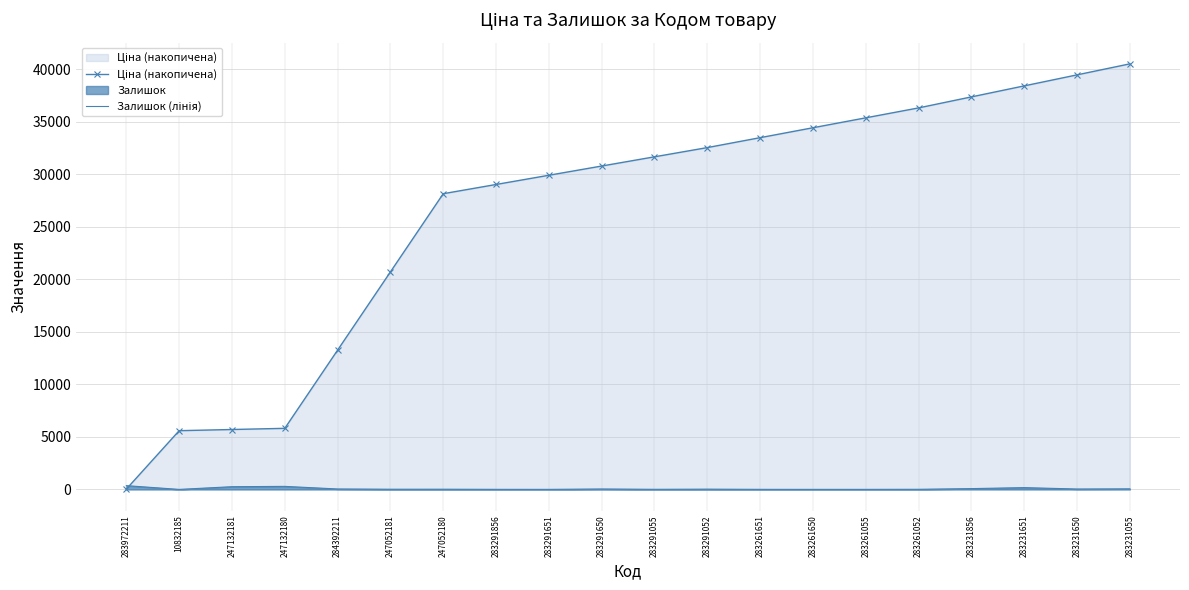

List the labels in order of Залишок (лінія) value, largest first.

283972211, 247132180, 247132181, 283231651, 283231856, 283231055, 284392211, 283291650, 283231650, 283291052, 247052180, 247052181, 283261052, 283291055, 283291856, 283261651, 283291651, 283261055, 283261650, 10832185